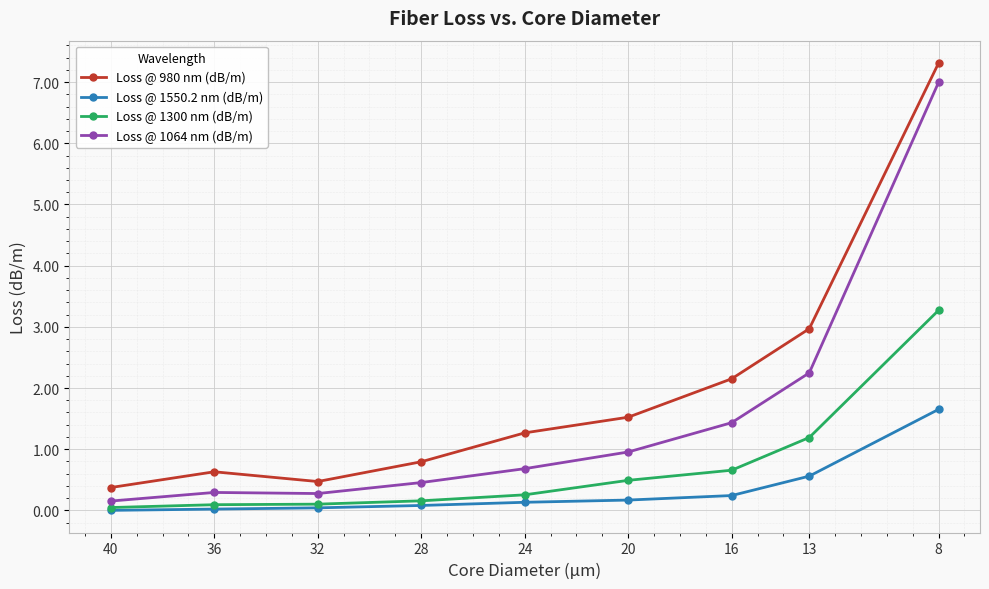

Is it true that Loss @ 1300 nm (dB/m) equals 0.7 at 16?

True